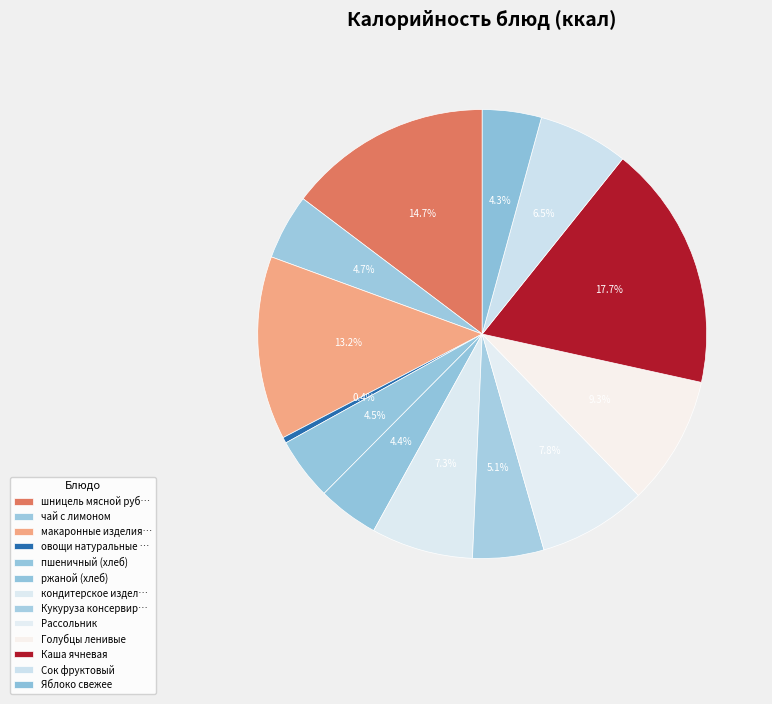

How many slices are in this pie chart?

13